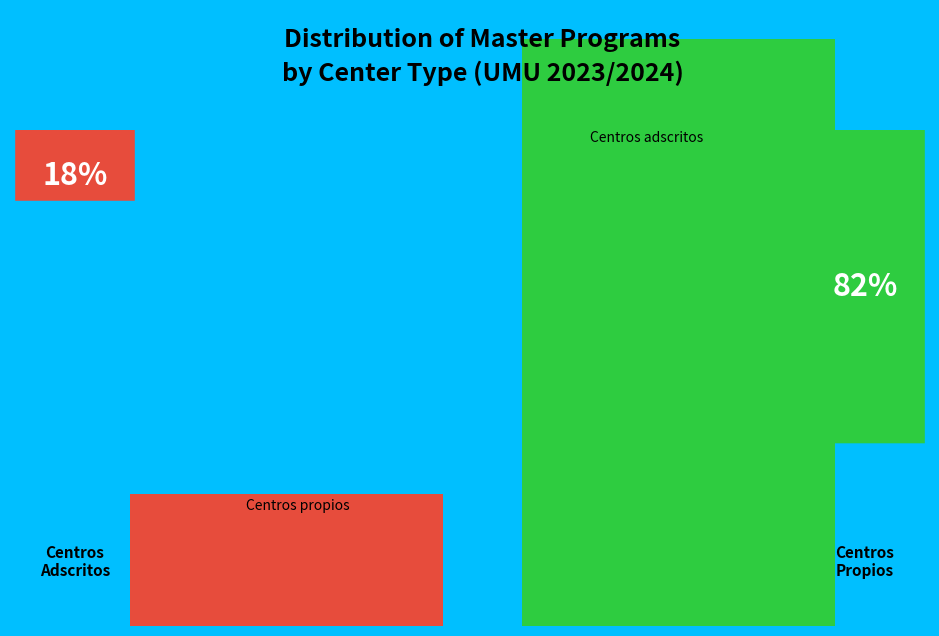

How many slices are in this pie chart?

2